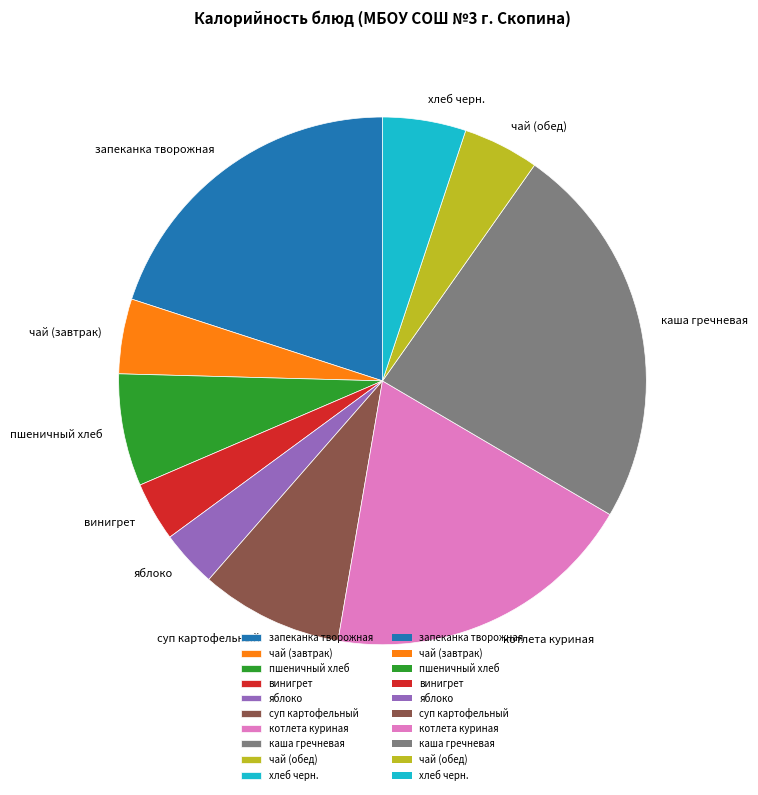

Count the number of slices in the pie.

10